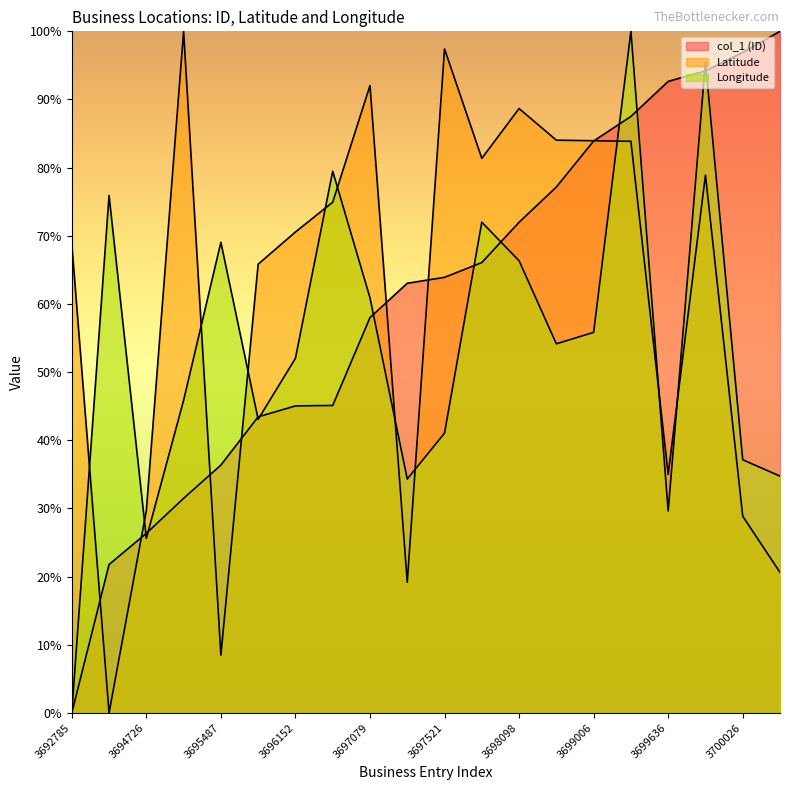

At how many categories does at least one series exceed 47?

19